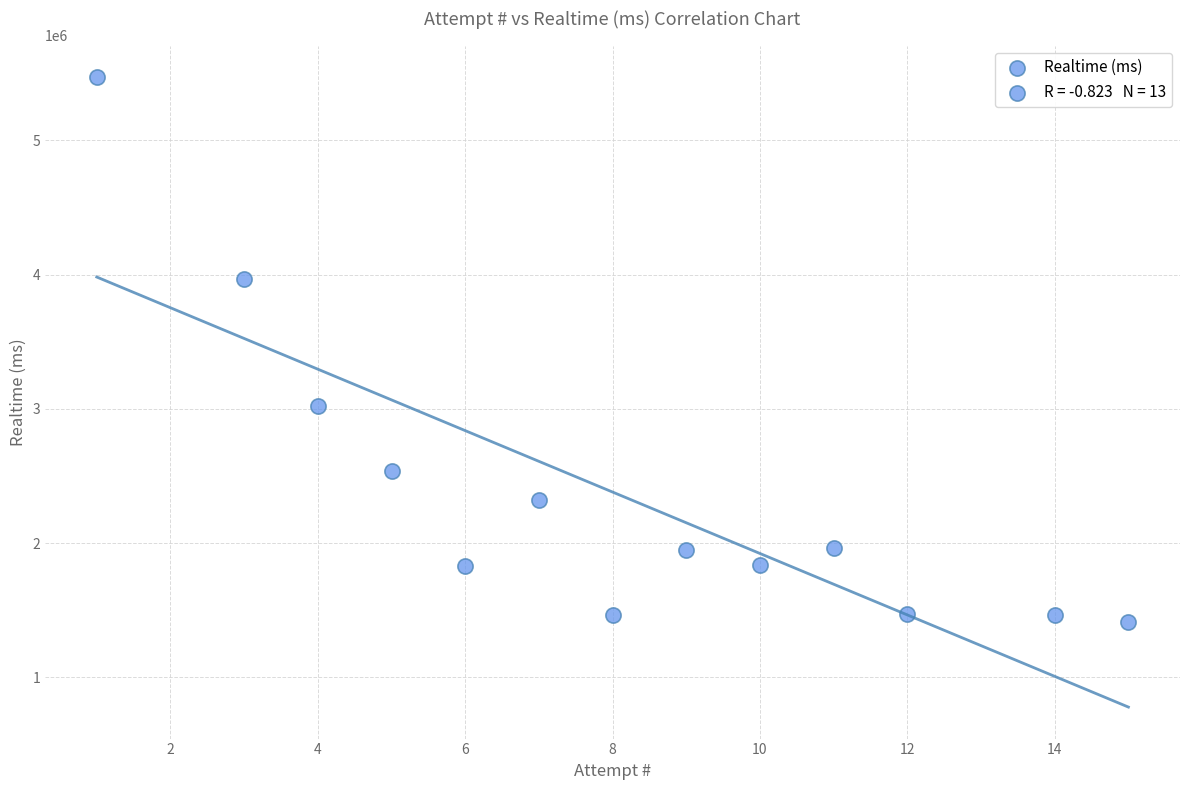

What is the range of X values (max minus min)?

14